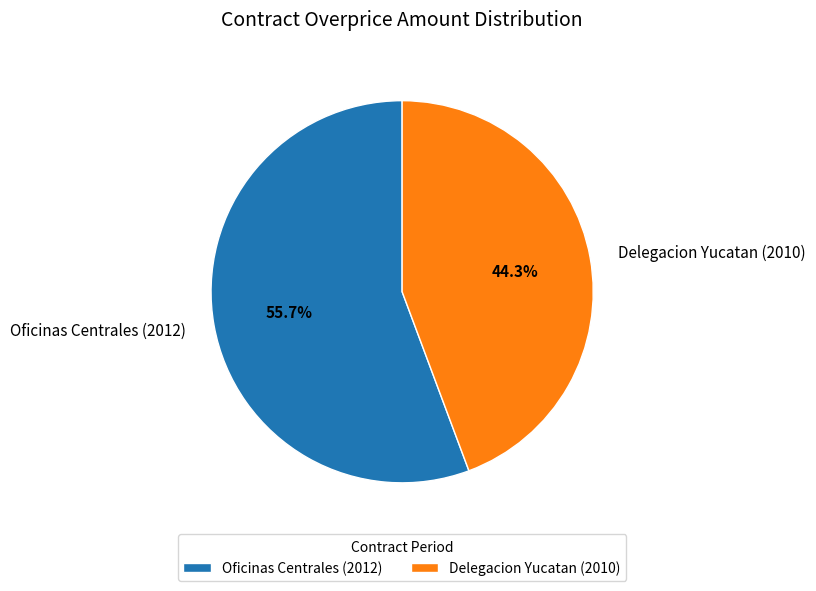

To the nearest percent, what is the difference between the Oficinas Centrales (2012) and Delegacion Yucatan (2010) slice percentages?

11%